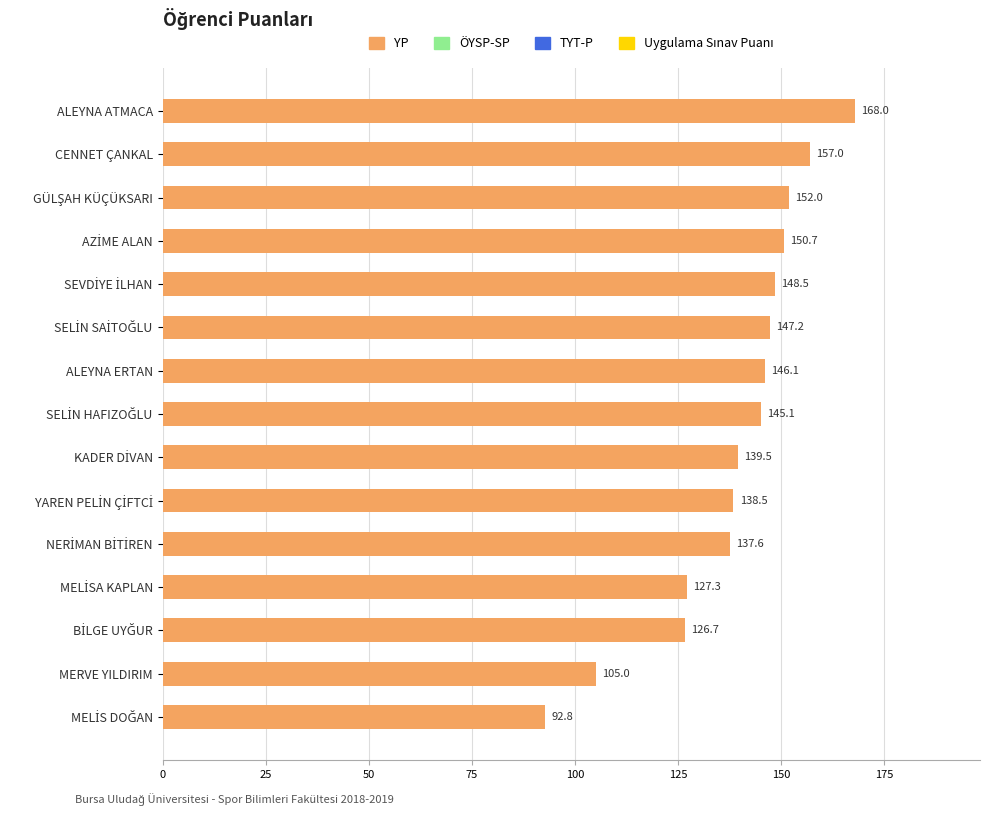

Which has a higher value, CENNET ÇANKAL or ALEYNA ERTAN?

CENNET ÇANKAL